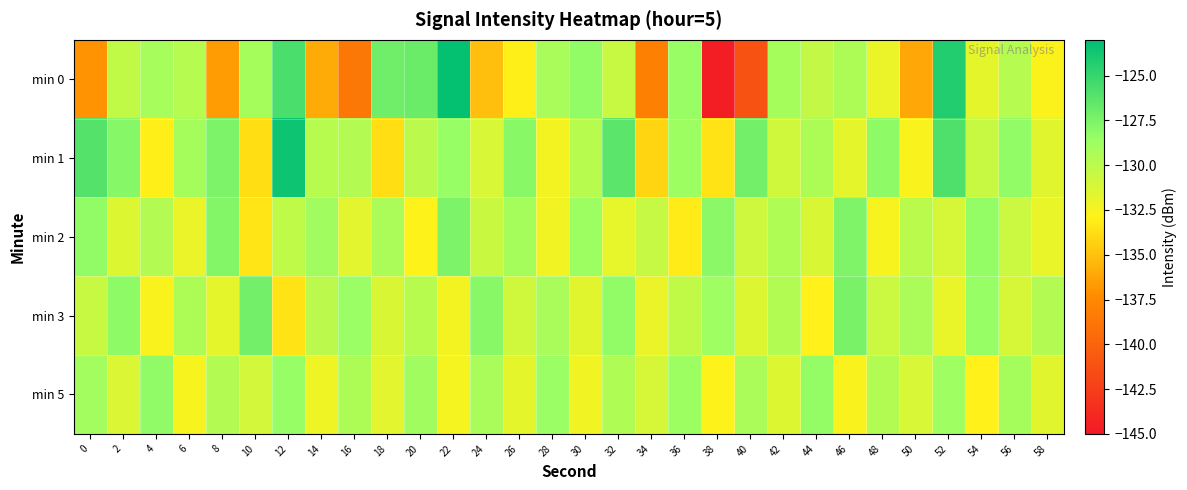

Reading left to right, list all the values displayed in this chart.

min 0: 0=-137.0	2=-130.3	4=-129.2	6=-129.8	8=-136.7	10=-129.1	12=-125.7	14=-135.9	16=-138.6	18=-127.1	20=-126.9	22=-123.2	24=-135.1	26=-133.0	28=-129.2	30=-128.3	32=-130.5	34=-138.1	36=-128.6	38=-144.6	40=-141.2	42=-129.1	44=-130.3	46=-129.4	48=-132.1	50=-136.1	52=-124.3	54=-131.8	56=-129.8	58=-132.7
min 1: 0=-126.1	2=-127.8	4=-133.0	6=-129.1	8=-127.5	10=-133.7	12=-123.5	14=-129.8	16=-129.6	18=-133.7	20=-130.0	22=-128.5	24=-131.2	26=-127.9	28=-132.4	30=-129.8	32=-126.3	34=-134.1	36=-128.7	38=-133.5	40=-127.2	42=-130.9	44=-129.4	46=-131.8	48=-128.1	50=-132.7	52=-125.9	54=-130.5	56=-128.3	58=-131.6
min 2: 0=-128.3	2=-131.5	4=-129.7	6=-132.1	8=-127.8	10=-133.4	12=-130.2	14=-128.9	16=-131.7	18=-129.3	20=-132.8	22=-127.5	24=-130.6	26=-129.1	28=-132.3	30=-128.7	32=-131.9	34=-130.4	36=-133.2	38=-128.0	40=-130.8	42=-129.5	44=-131.3	46=-127.6	48=-132.6	50=-129.9	52=-131.1	54=-128.4	56=-130.7	58=-132.0
min 3: 0=-130.5	2=-128.1	4=-132.7	6=-129.4	8=-131.8	10=-127.2	12=-133.5	14=-130.0	16=-128.6	18=-131.3	20=-129.8	22=-132.4	24=-127.9	26=-130.9	28=-129.2	30=-131.6	32=-128.3	34=-132.1	36=-130.3	38=-128.8	40=-131.5	42=-129.6	44=-132.9	46=-127.4	48=-130.7	50=-129.3	52=-132.0	54=-128.5	56=-131.1	58=-129.7
min 5: 0=-129.0	2=-131.4	4=-128.2	6=-132.6	8=-129.7	10=-131.0	12=-128.5	14=-132.2	16=-129.4	18=-131.7	20=-128.9	22=-132.5	24=-129.2	26=-131.8	28=-128.6	30=-132.3	32=-129.5	34=-131.1	36=-128.7	38=-132.8	40=-129.3	42=-131.5	44=-128.4	46=-132.7	48=-129.6	50=-131.2	52=-128.8	54=-132.9	56=-129.1	58=-131.6